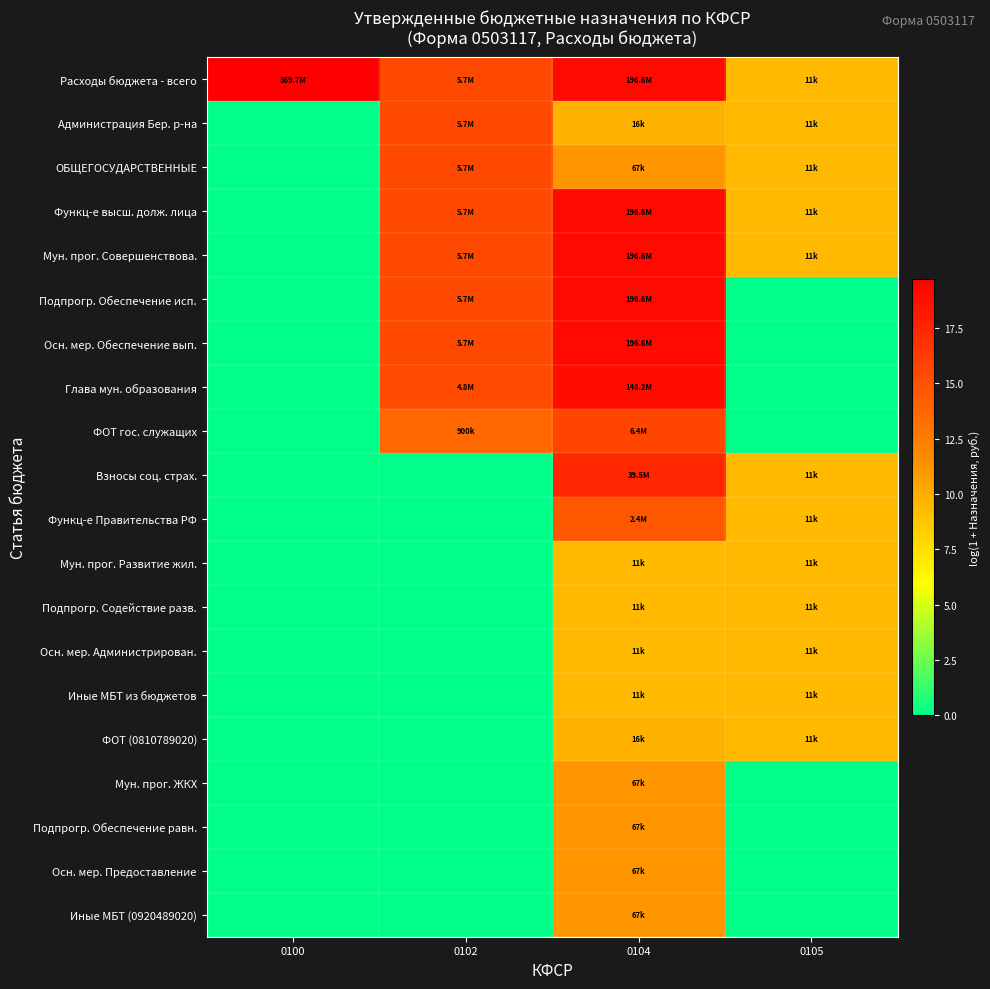

What is the difference between the highest and lowest values at 0104?

9.8